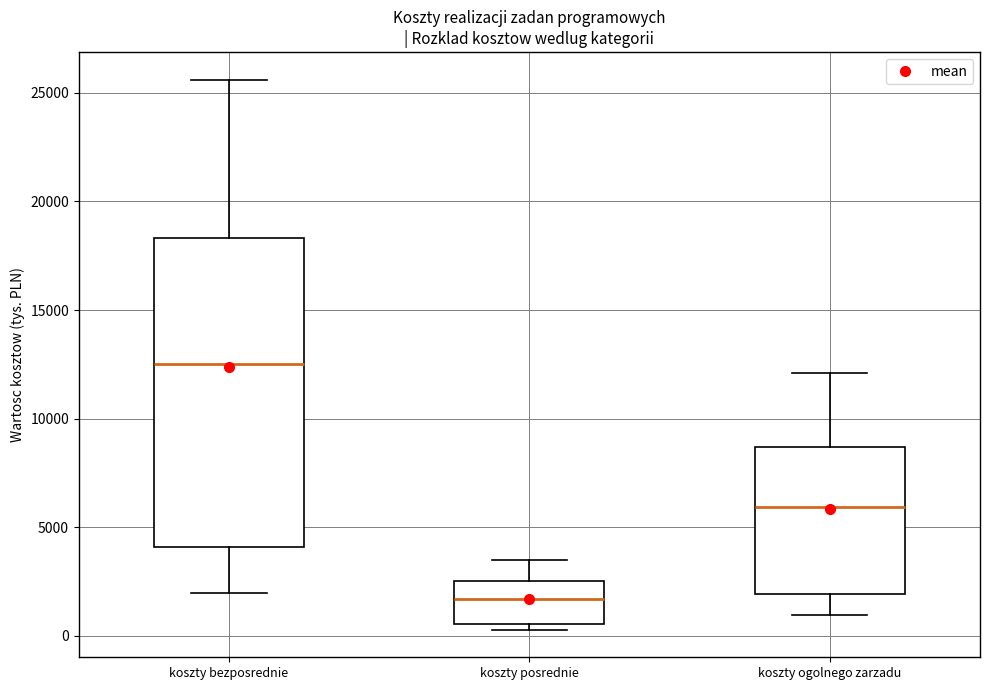

Comparing the boxes themselves (not the whiskers), which one is the tallest?

koszty bezposrednie